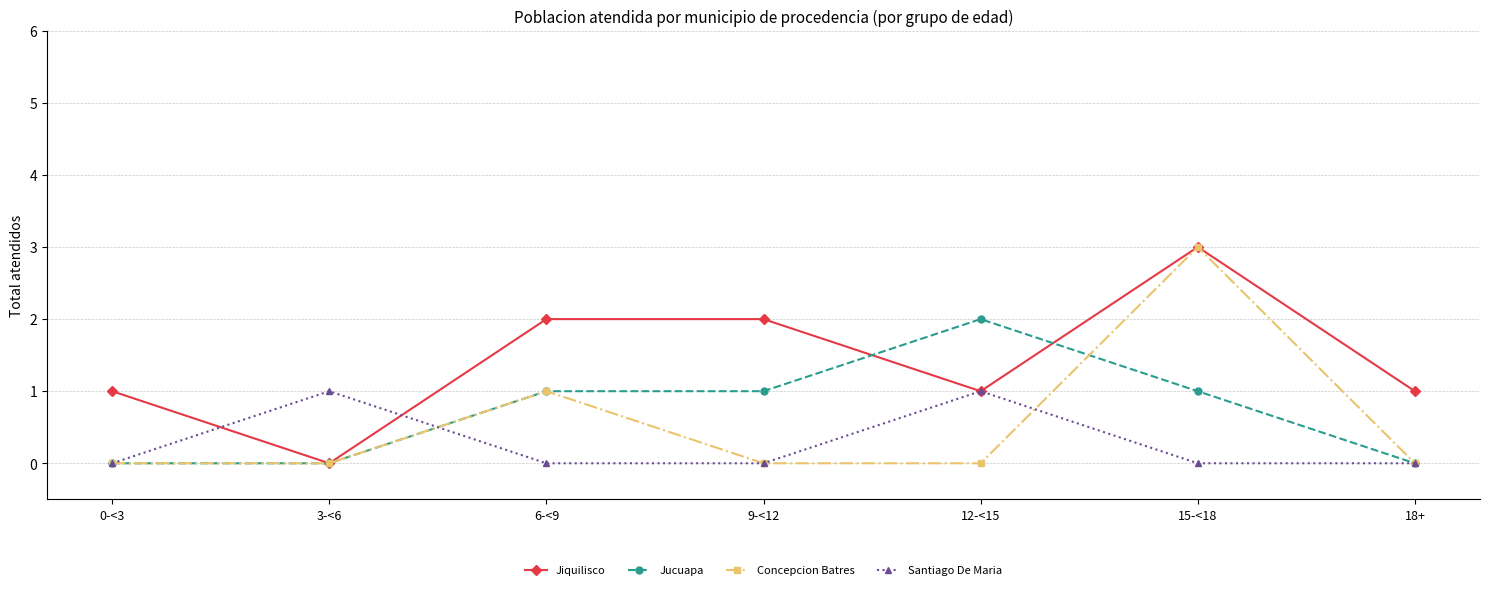

The Santiago De Maria series shows 0 at 6-<9. True or false?

True